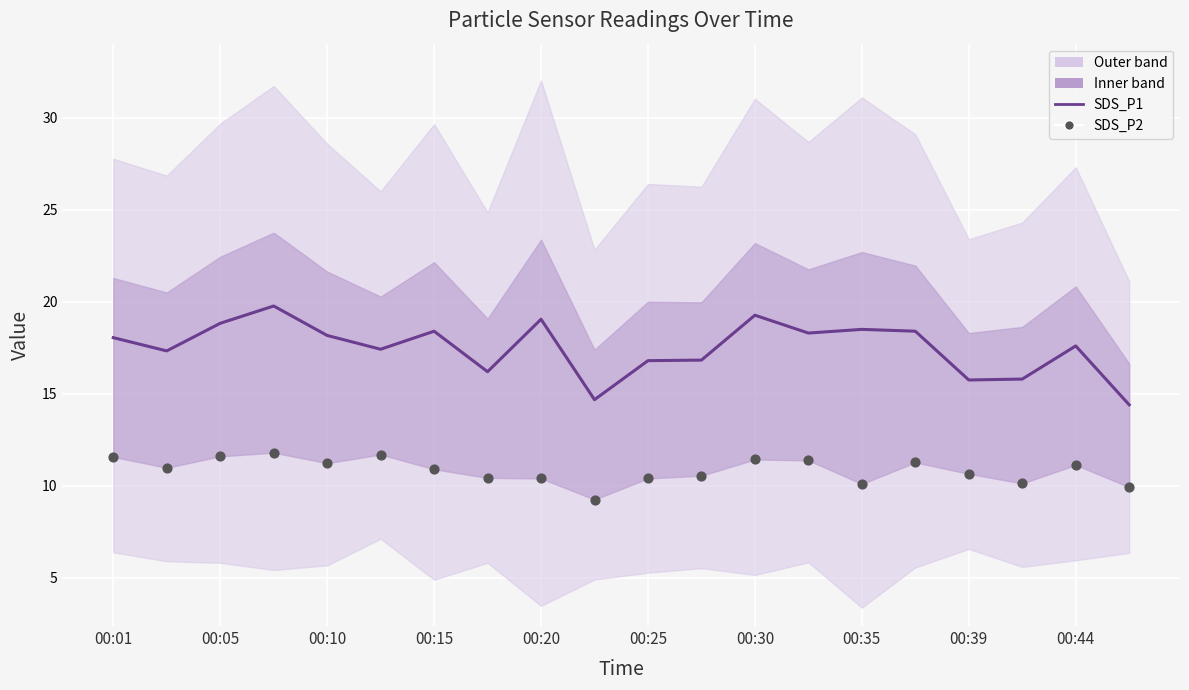

What is the total value across all series at 00:25?

27.2